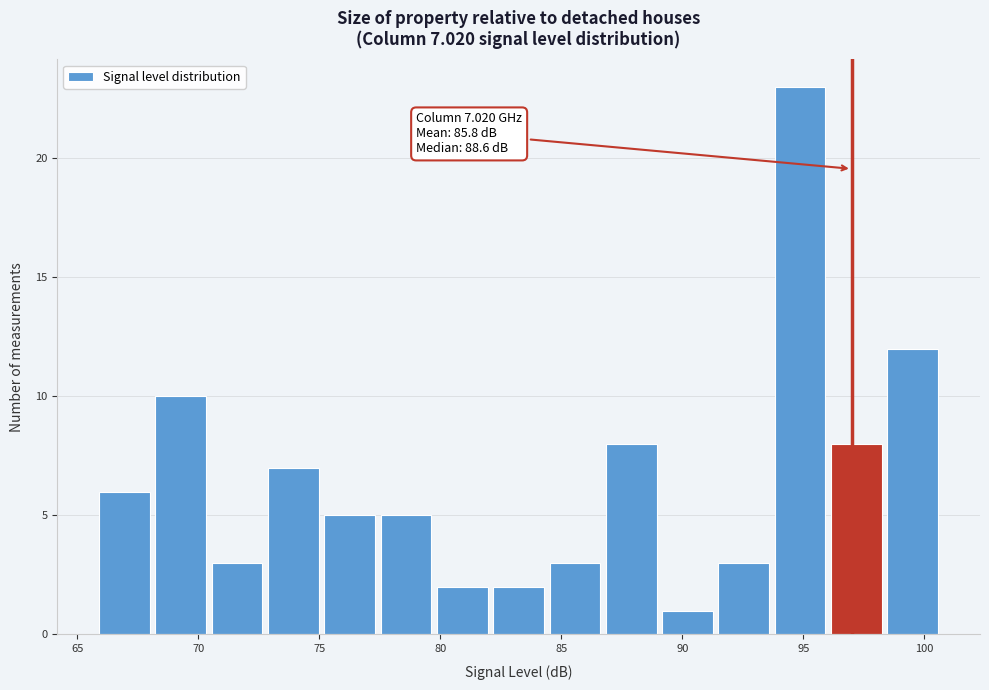

Over which range of the x-axis is the bar tallest?

94.0 to 96.0